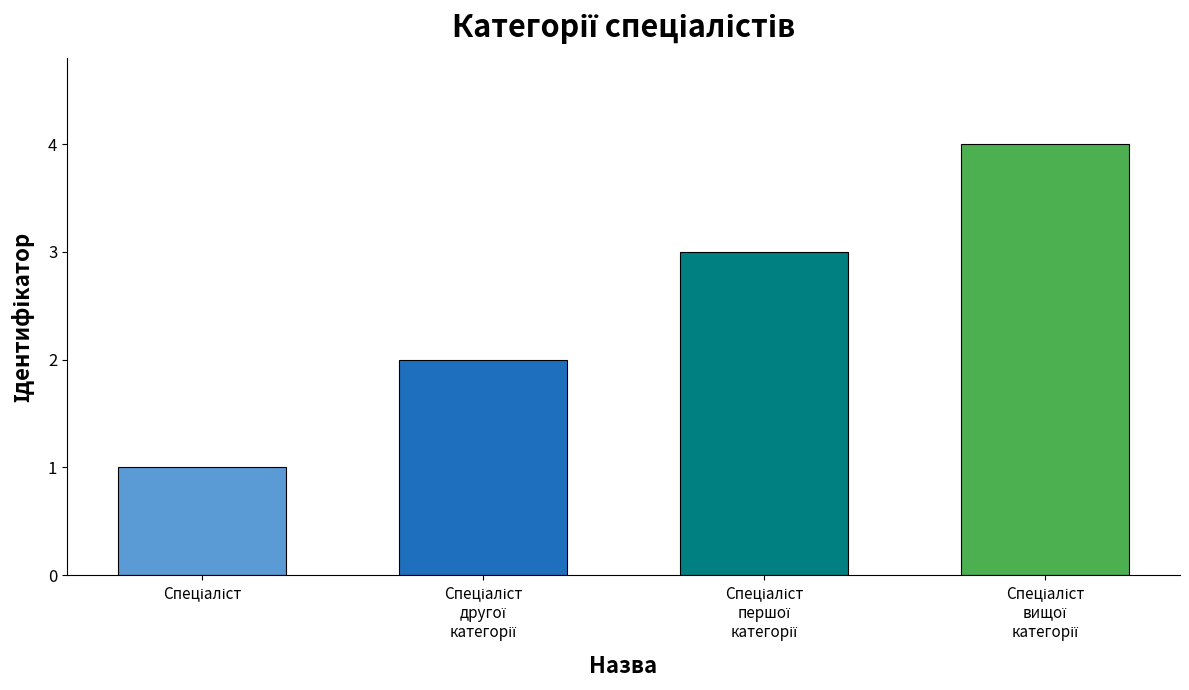

What is the sum of all values?

10